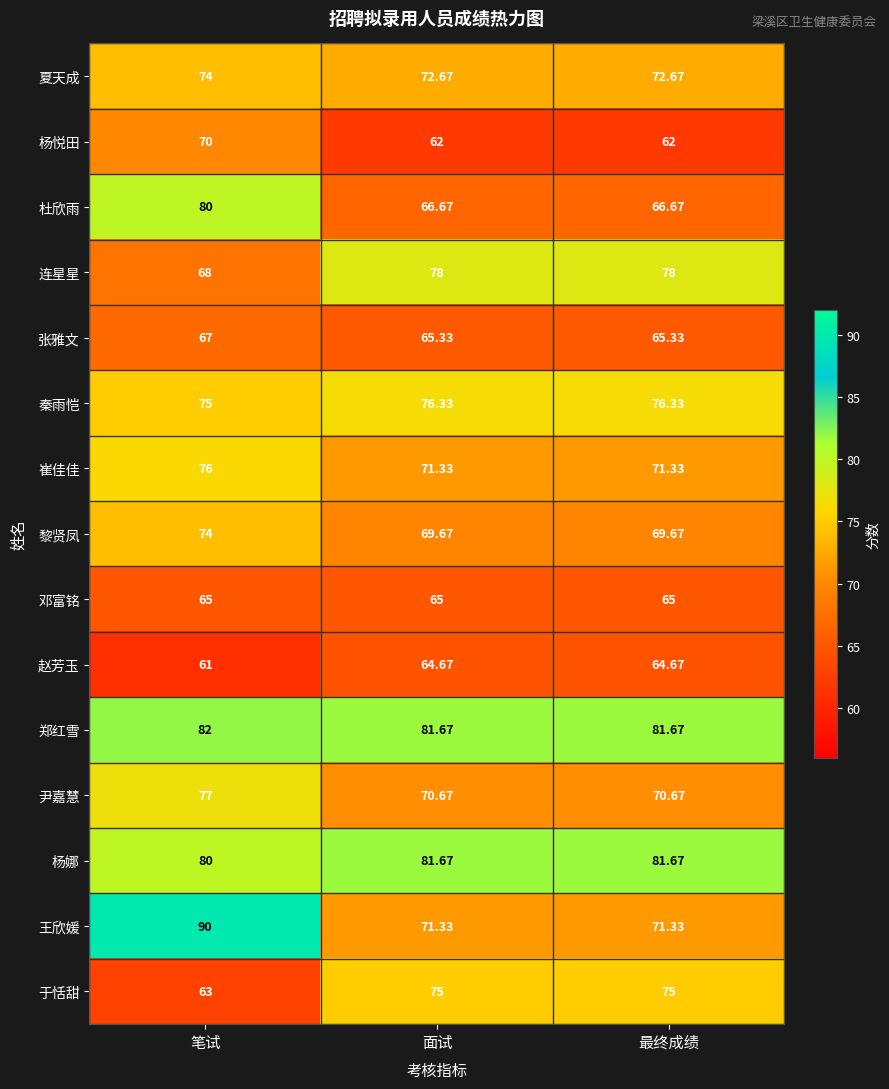

At which category is the sum across all series the highest?

笔试